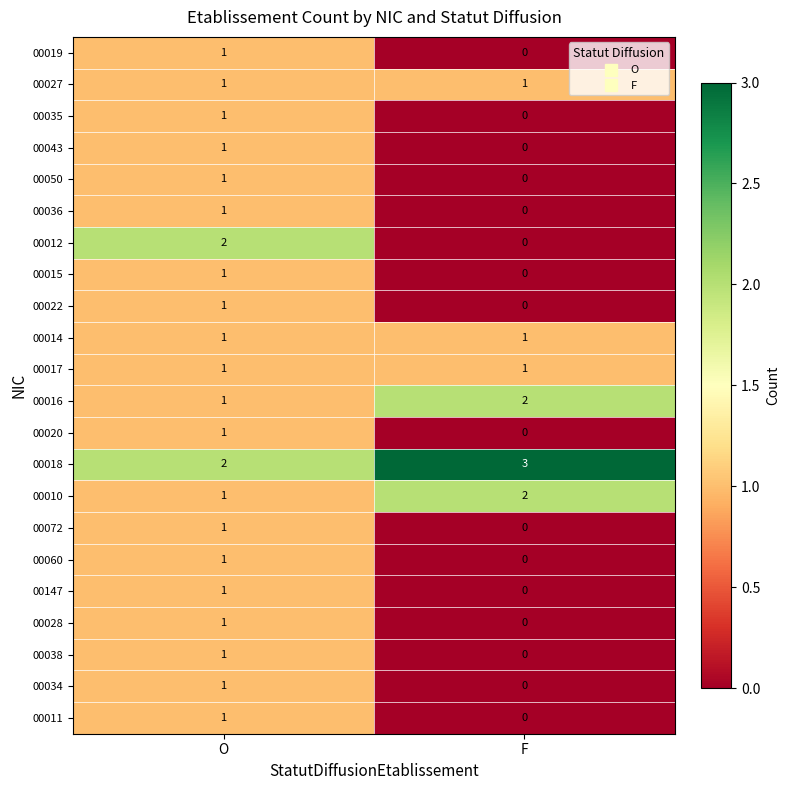

Which series has the largest range (max minus min)?

00012